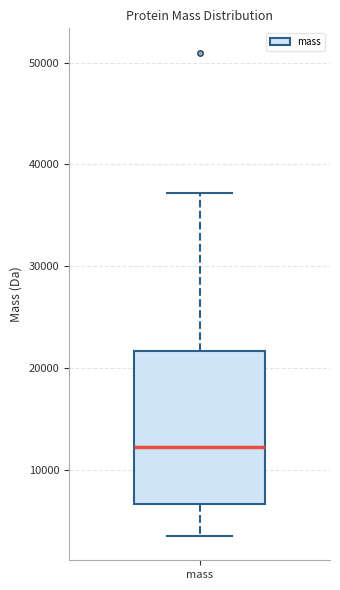

Where does the median line of the box for mass sit on the y-axis? The values are not printed on the chart, so give them approximately, as read against the axis.

12000